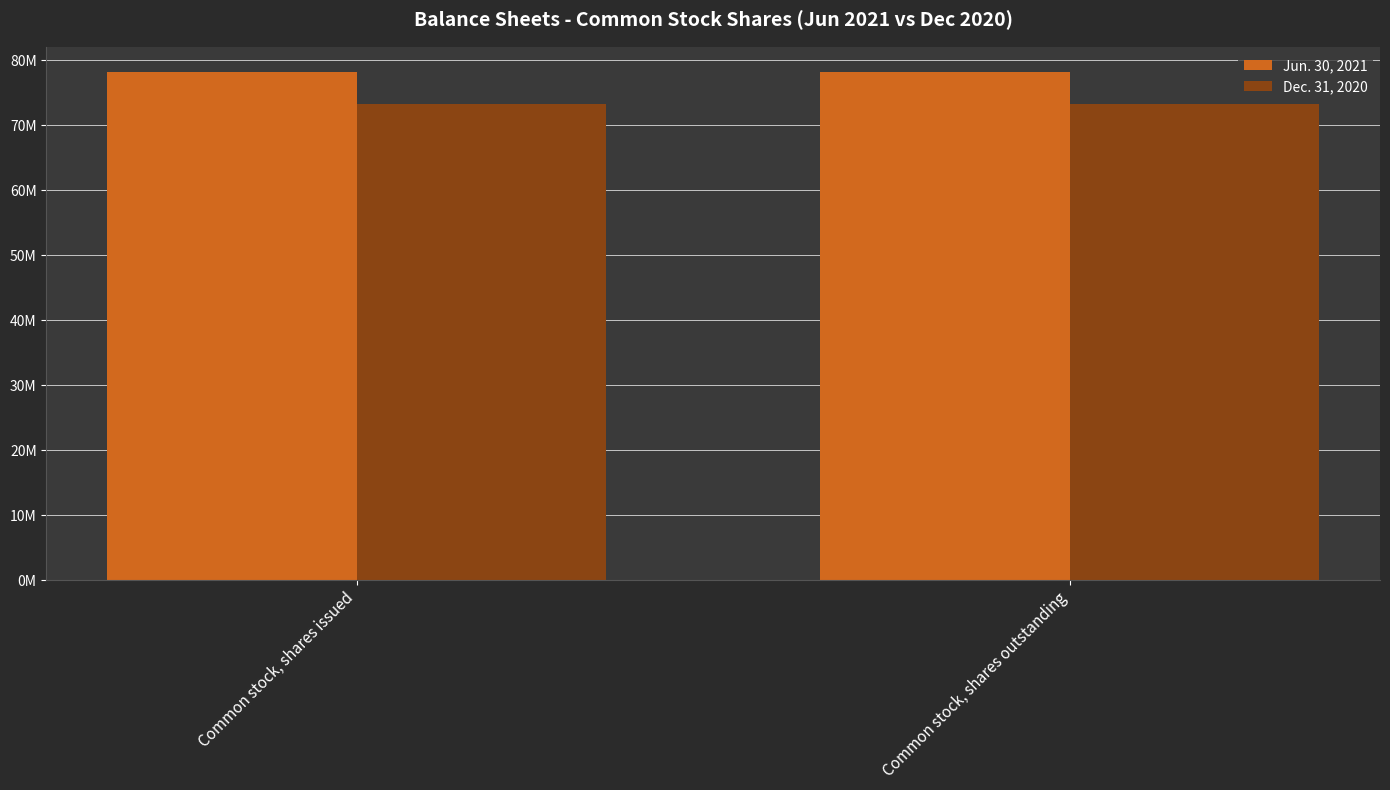

What is the sum of the Jun. 30, 2021 values at Common stock, shares outstanding and Common stock, shares issued?

156379628